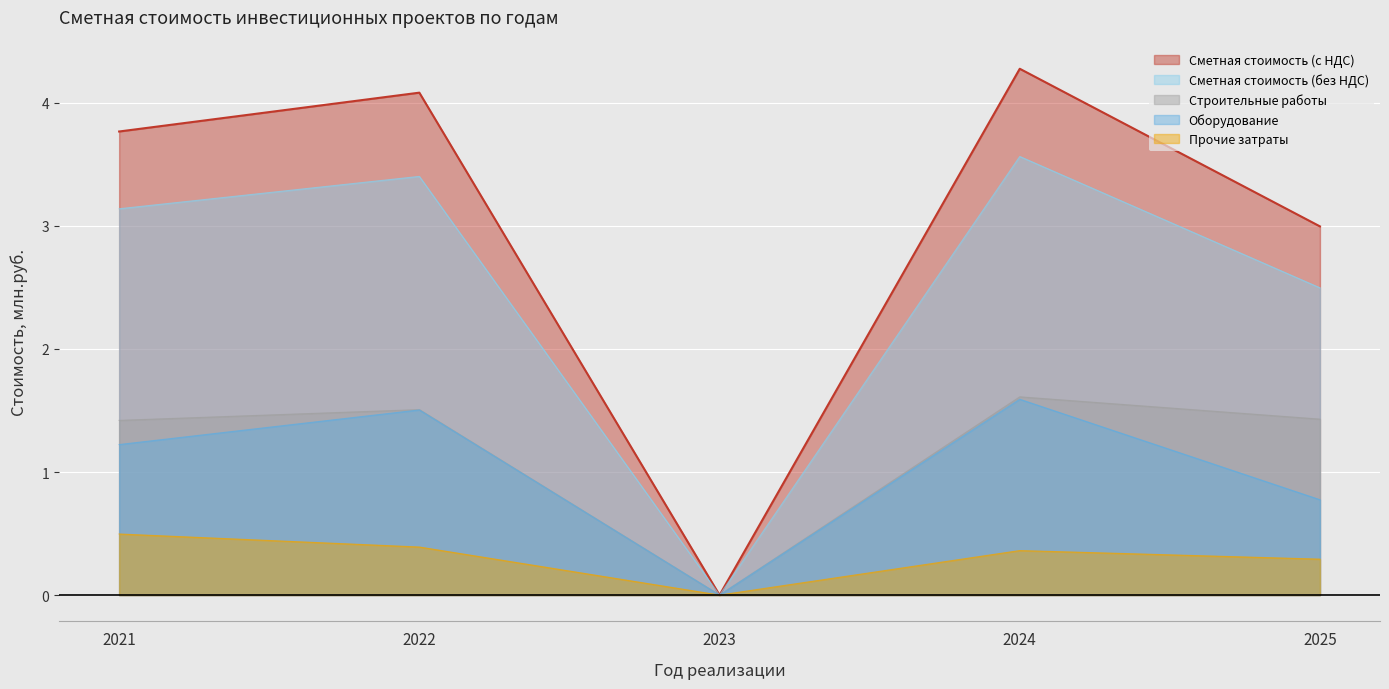

Reading right to left, transcribe all the data shown in this chart.

Сметная стоимость (с НДС): 2025=3.0	2024=4.3	2023=0.0	2022=4.1	2021=3.8
Сметная стоимость (без НДС): 2025=2.5	2024=3.6	2023=0.0	2022=3.4	2021=3.1
Строительные работы: 2025=1.4	2024=1.6	2023=0.0	2022=1.5	2021=1.4
Оборудование: 2025=0.8	2024=1.6	2023=0.0	2022=1.5	2021=1.2
Прочие затраты: 2025=0.3	2024=0.4	2023=0.0	2022=0.4	2021=0.5